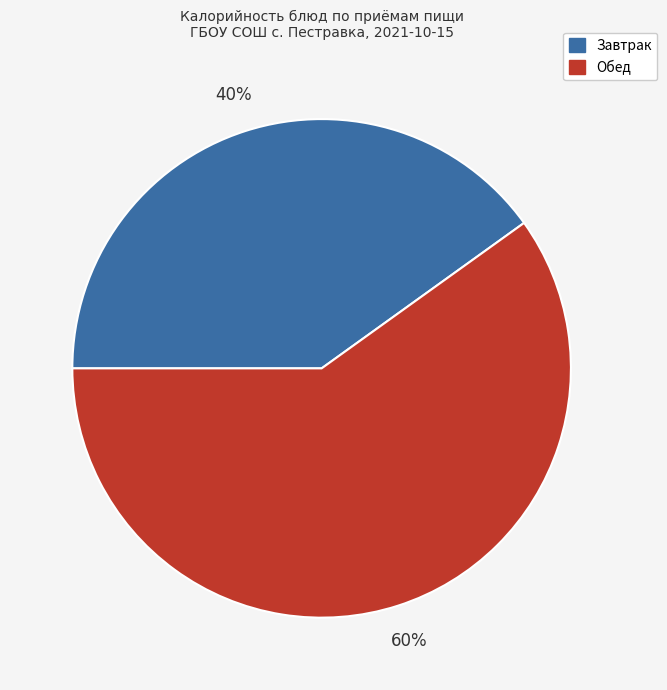

To the nearest percent, what is the average slice percentage?

50%